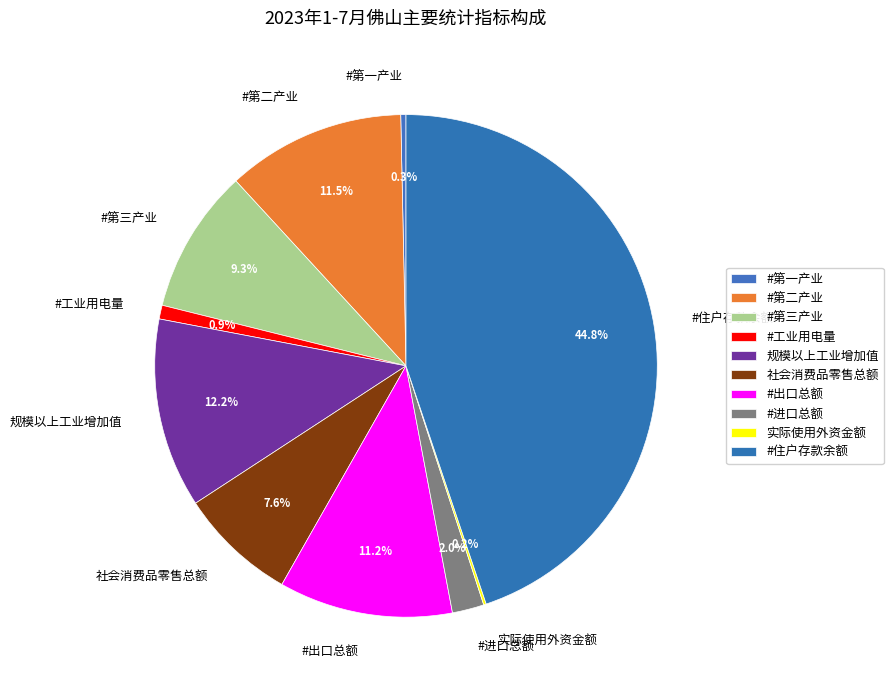

Which slice is the largest?

#住户存款余额